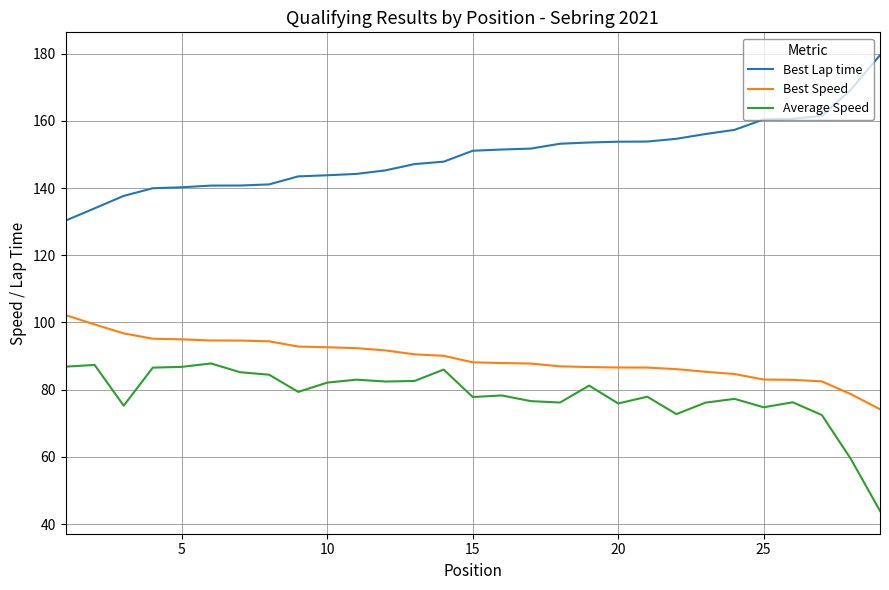

Which series has the largest total across all categories?

Best Lap time